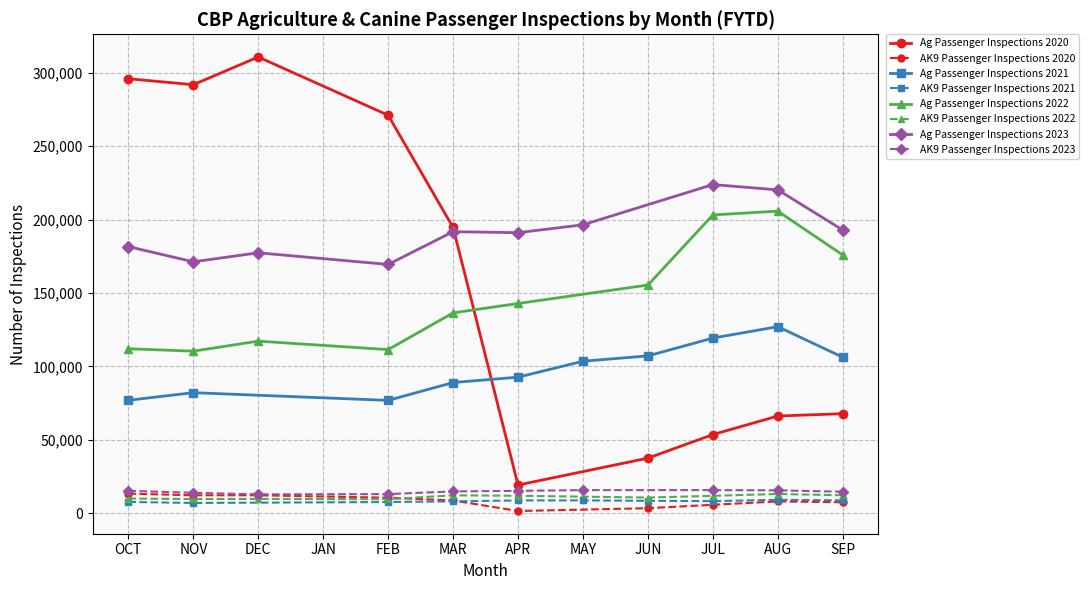

How many data points in Ag Passenger Inspections 2022 are less than 142869?

5